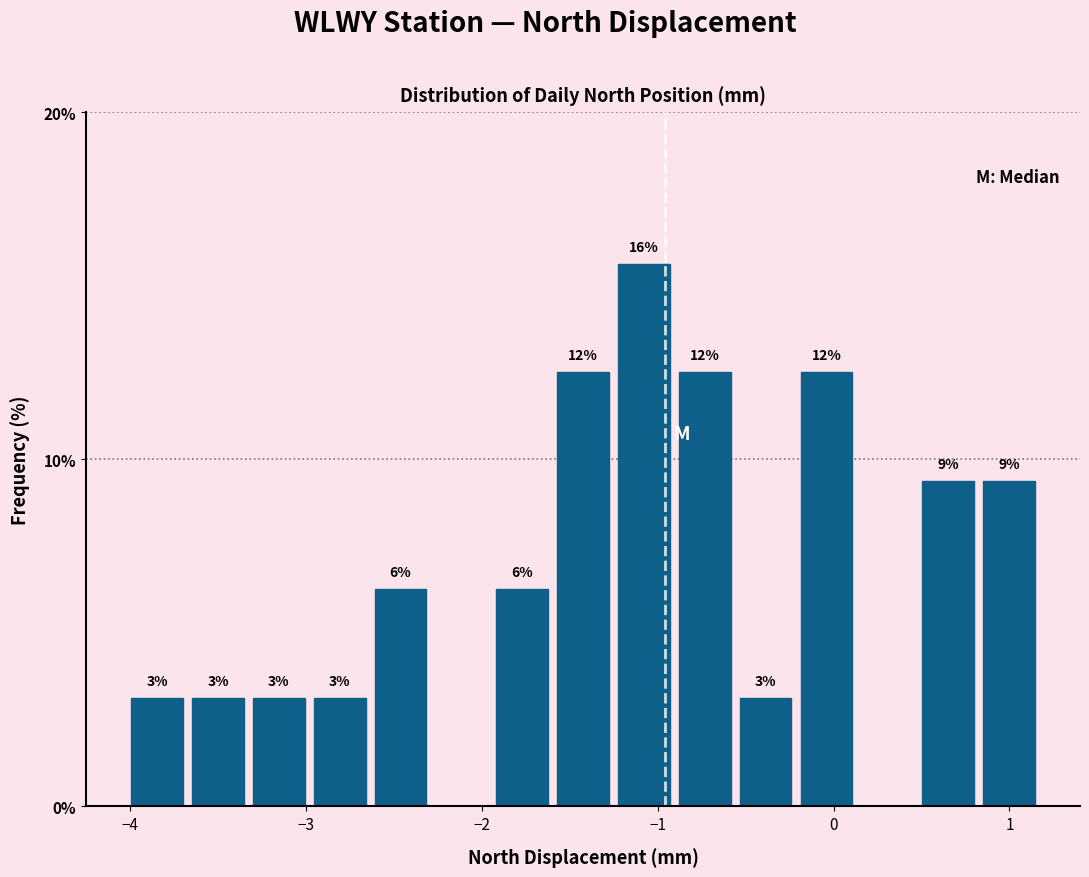

Read against the x-axis, roughly where is the centre of the tallest bar?

-1.1